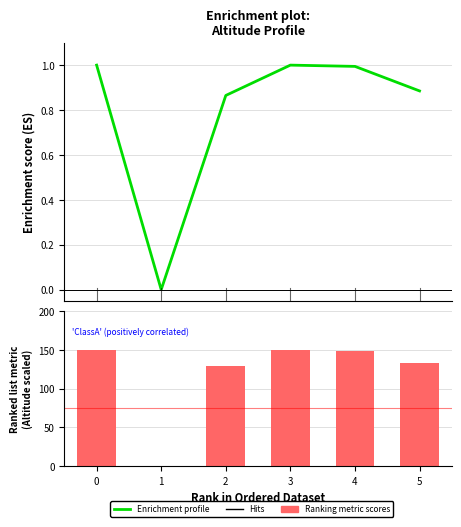

Is it true that Enrichment profile equals 0.9 at 5?

True